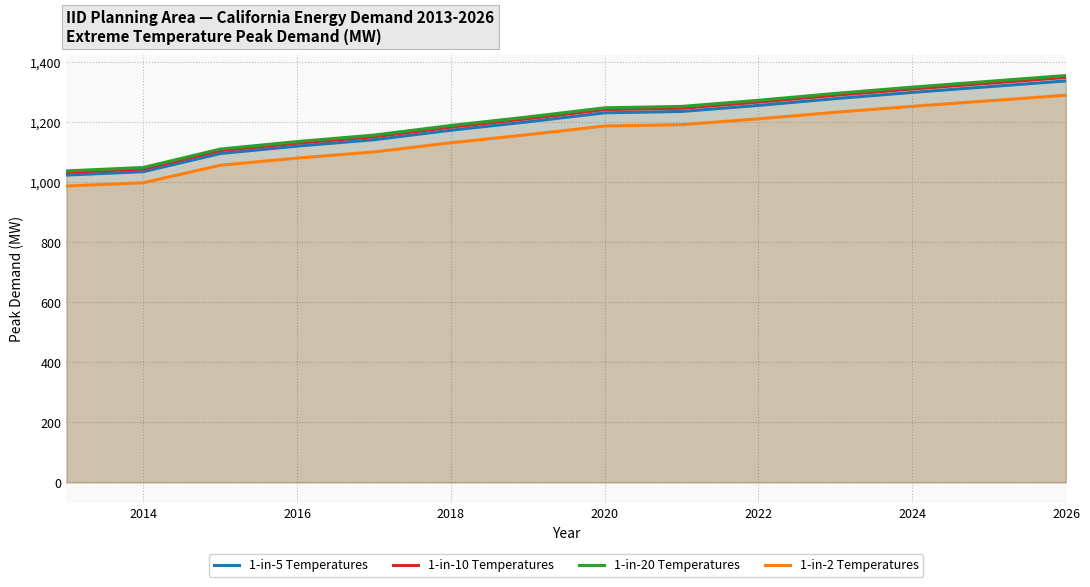

At which label is 1-in-20 Temperatures closest to 1197?

2018